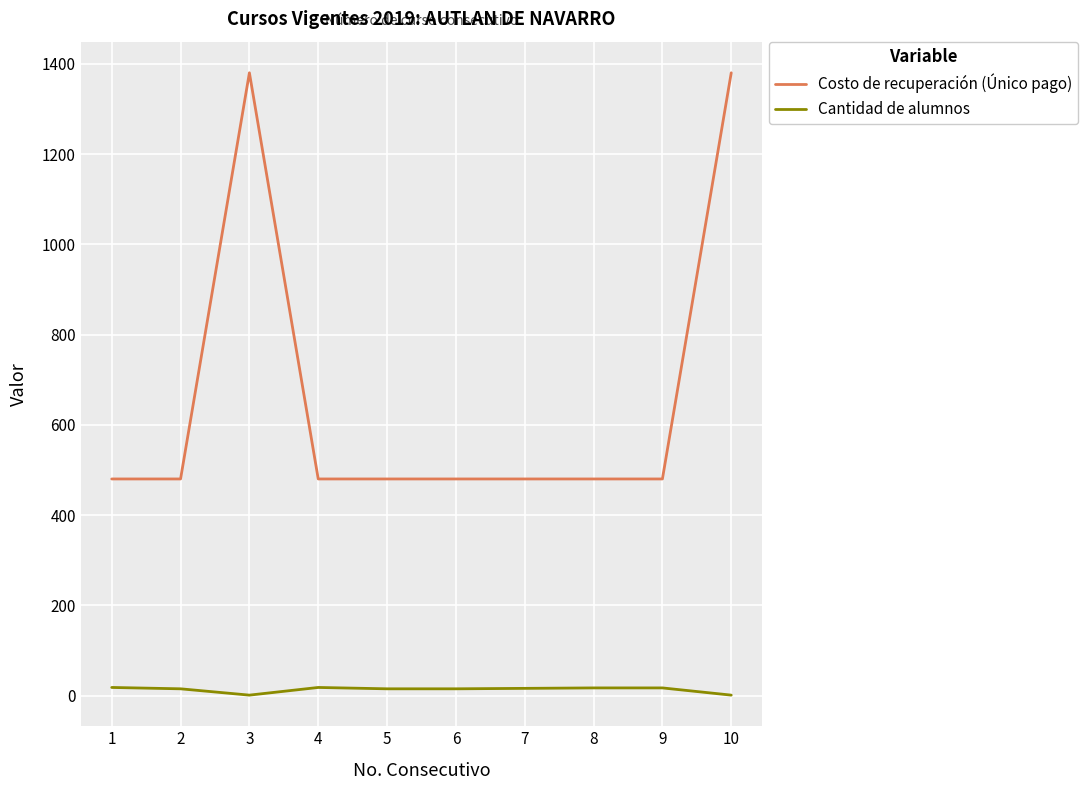

Where does the Cantidad de alumnos series first go above 16?

1